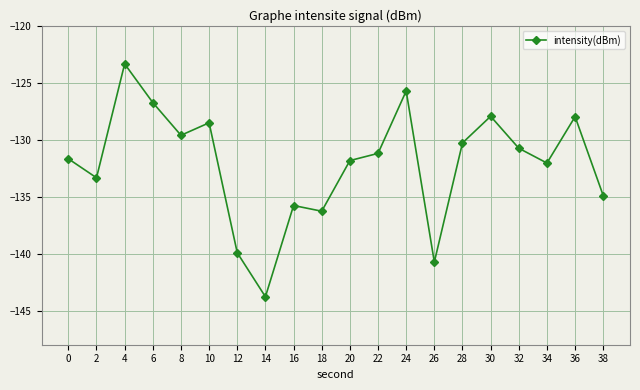

The value at 0 is -131.7. True or false?

True